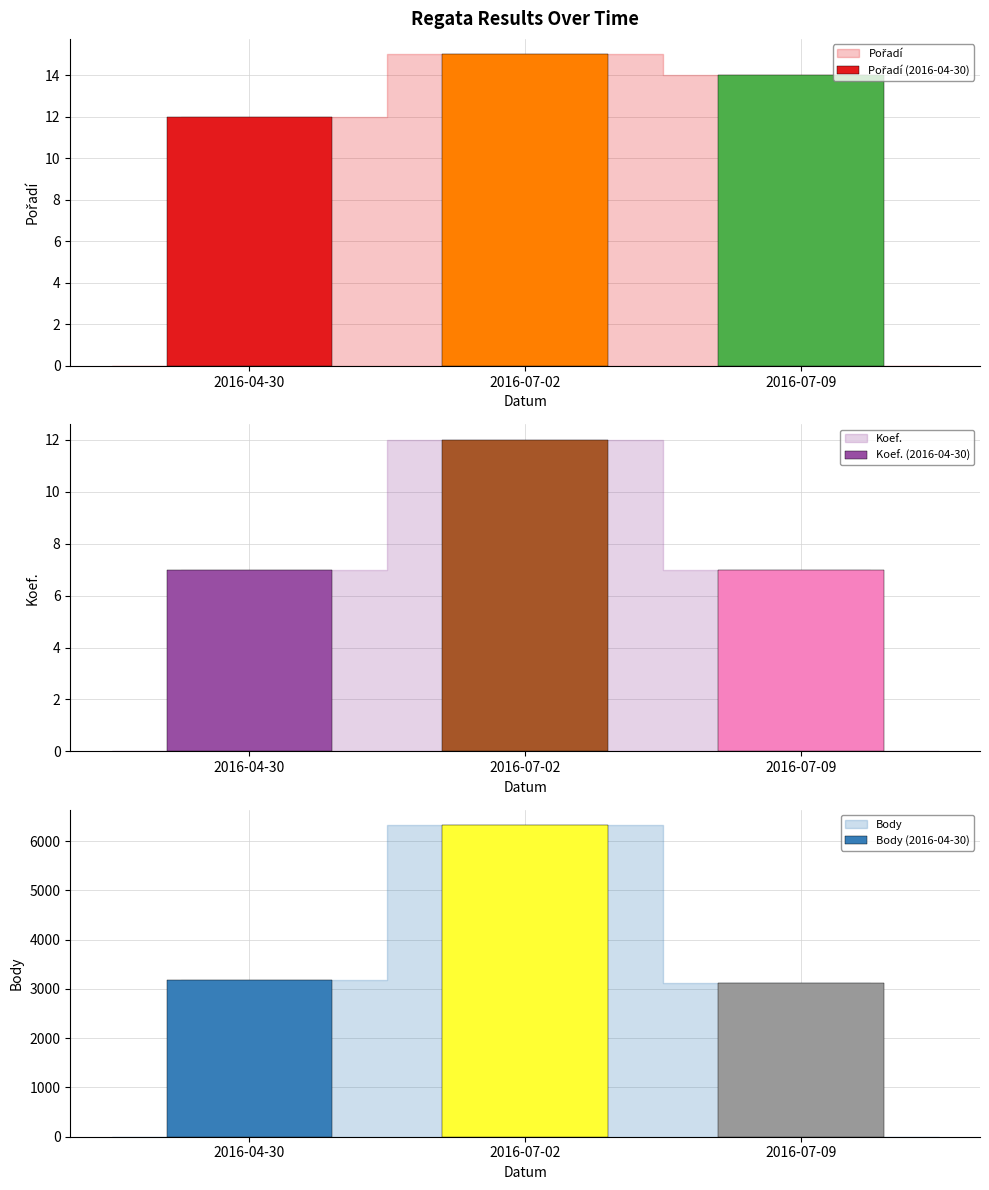

Which category has the lowest value in the Koef. series?

2016-04-30